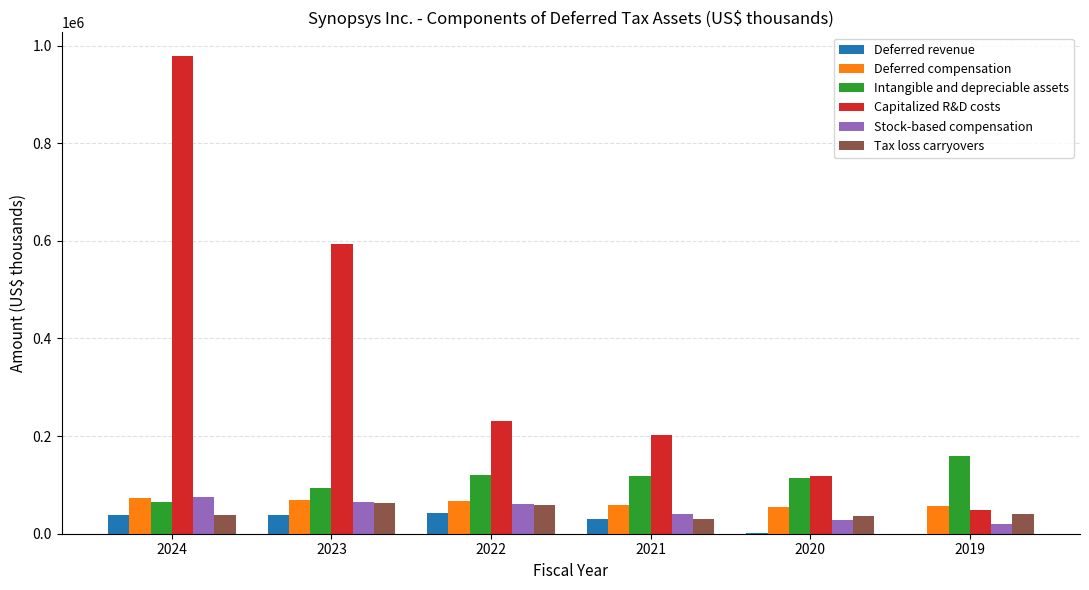

What is the maximum value shown in the chart?

978085